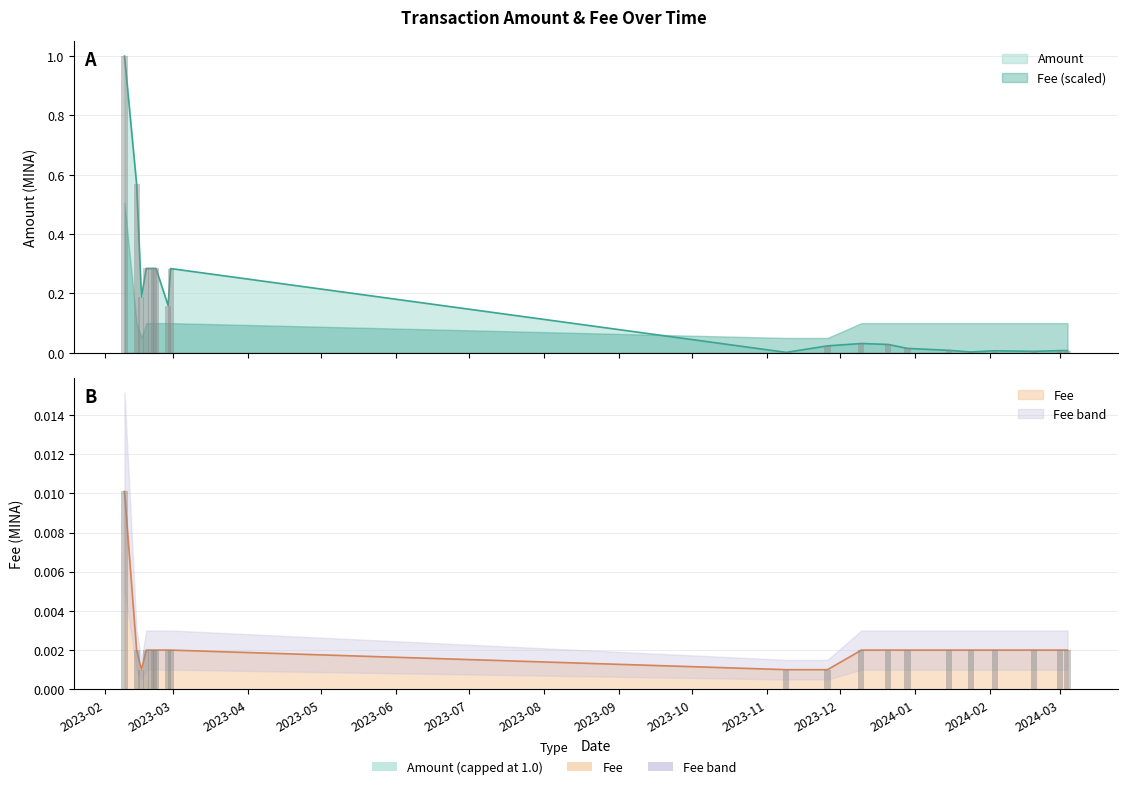

How many data points does each series have?

20